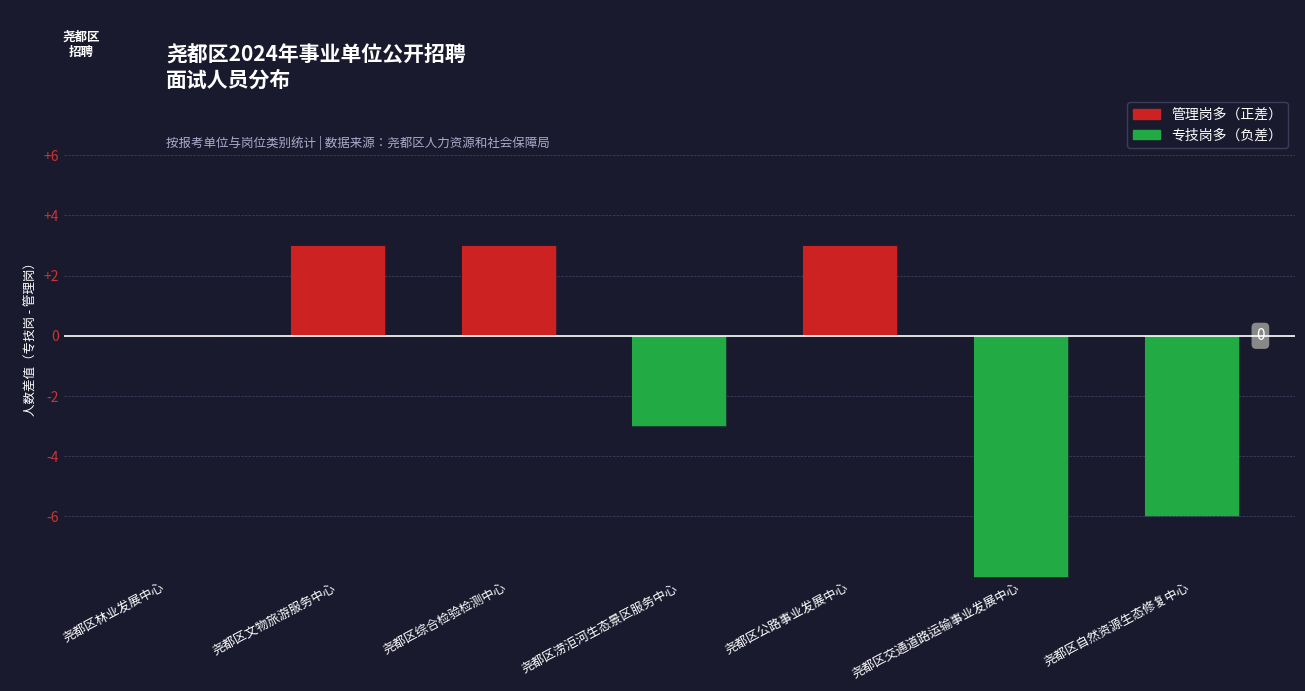

The 管理岗 series shows 1 at 尧都区林业发展中心. True or false?

False